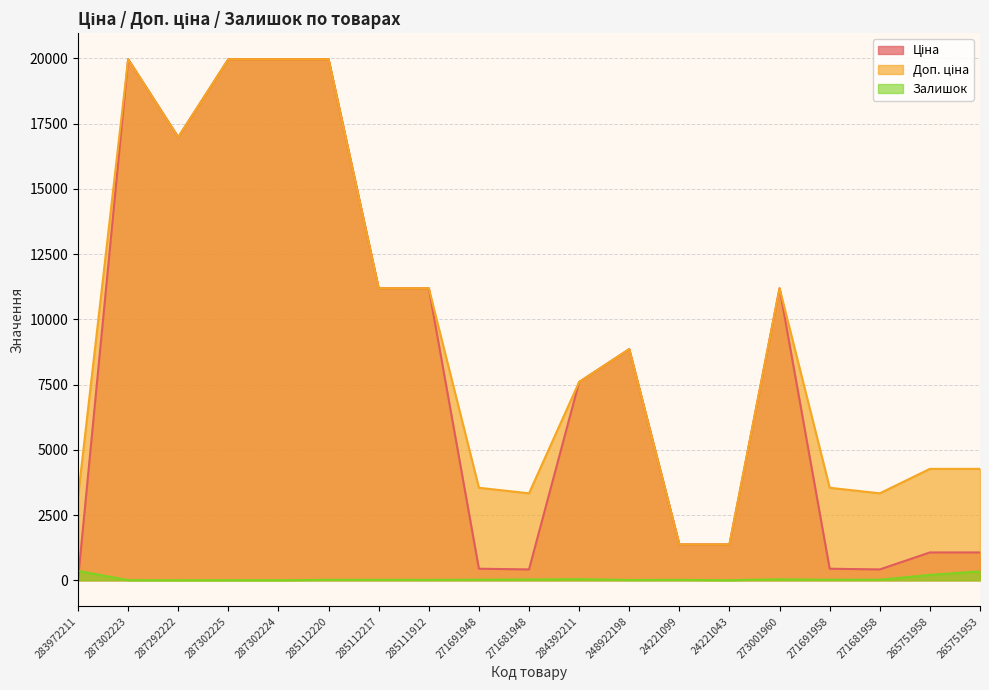

At which category is the sum across all series the highest?

285112220